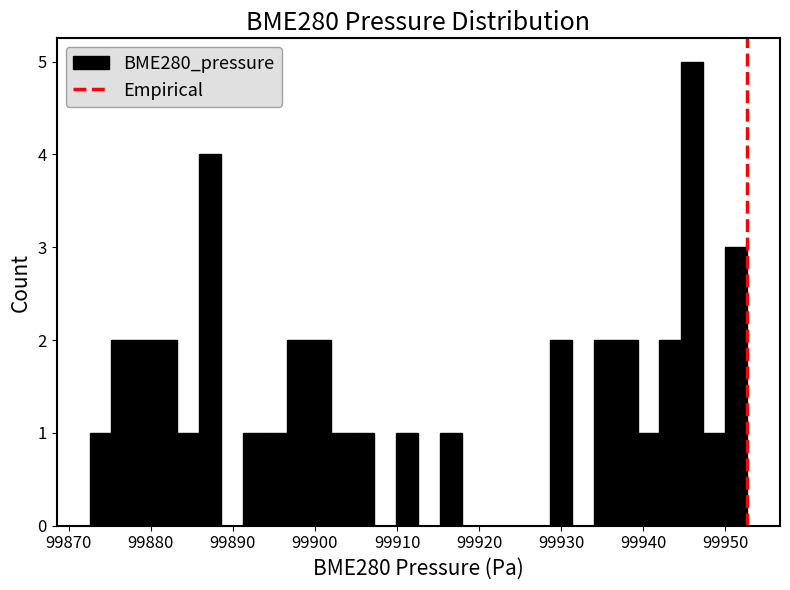

Read against the x-axis, roughly where is the centre of the tallest bar?

99946